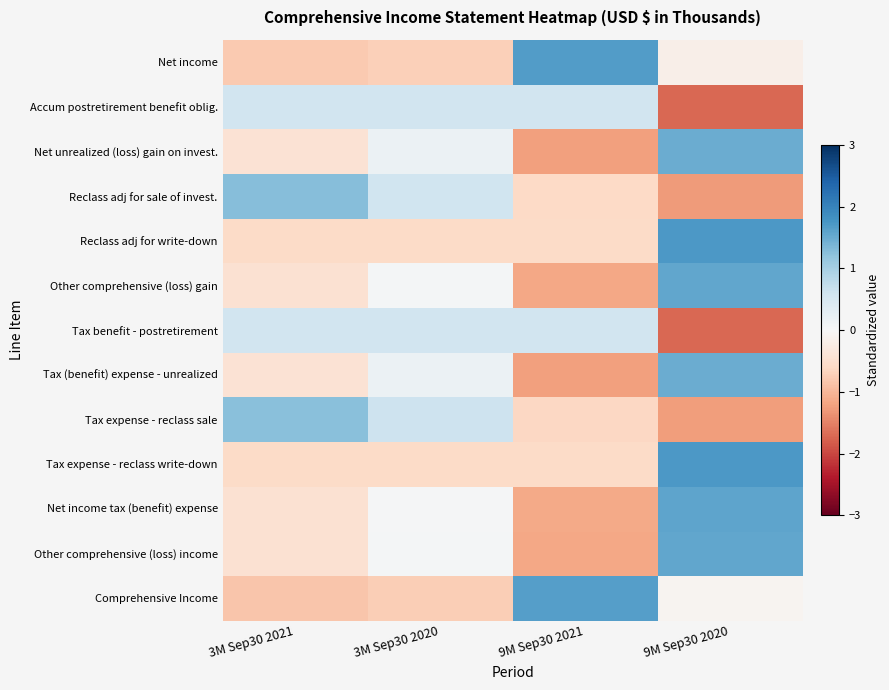

Between 3M Sep30 2021 and 9M Sep30 2020, which is larger?

9M Sep30 2020